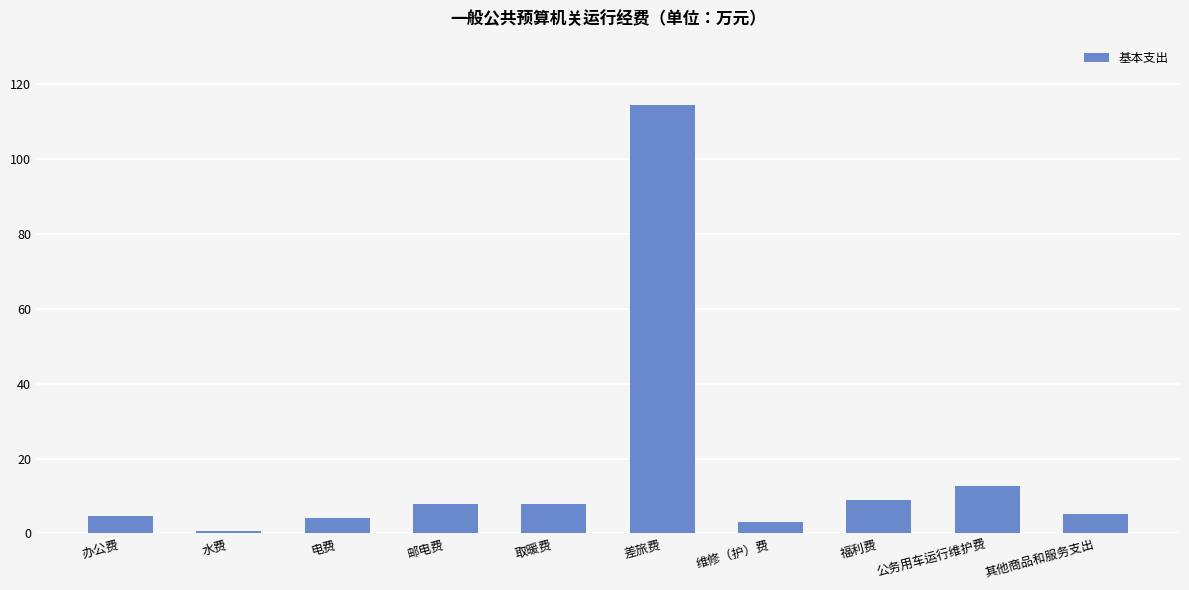

True or false: the data shows 12.8 at 公务用车运行维护费.

True